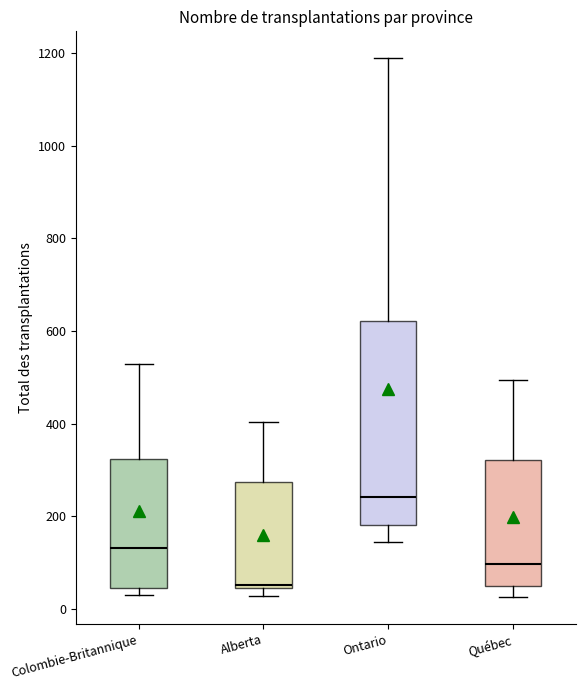

Reading left to right, transcribe this box plot: for each box, give where its median line is, the range the box spans, and where its two whiskers end, as read against the y-axis. The values are not printed on the chart, so give them approximately, as read against the axis.

Colombie-Britannique: median 140, box 40 to 320, whiskers 40 (just below the box's lower edge) to 520
Alberta: median 60, box 40 to 280, whiskers 20 to 400
Ontario: median 240, box 180 to 620, whiskers 140 to 1180
Québec: median 100, box 60 to 320, whiskers 20 to 500